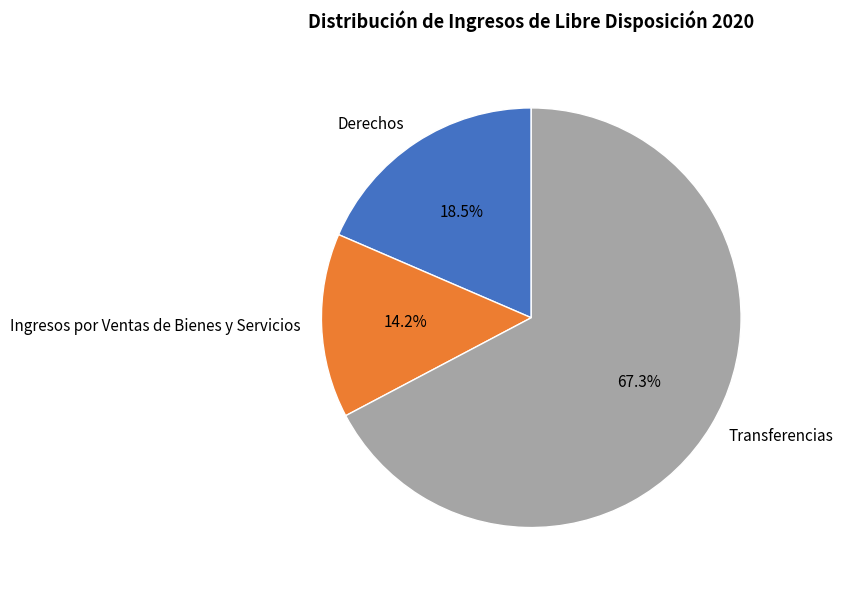

Between Transferencias and Ingresos por Ventas de Bienes y Servicios, which is larger?

Transferencias